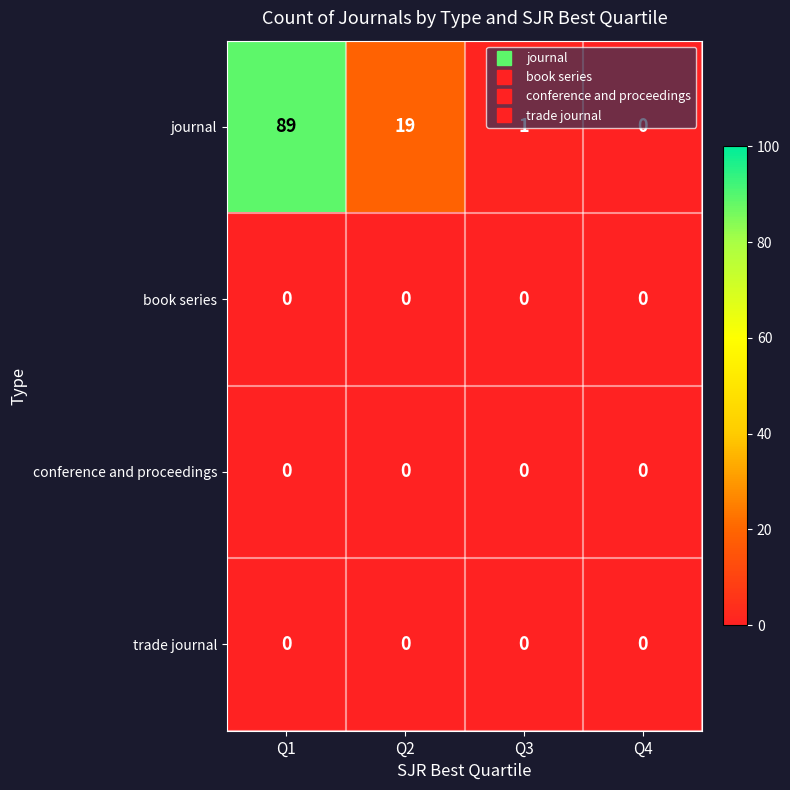

Which series changed the most between Q2 and Q3?

journal